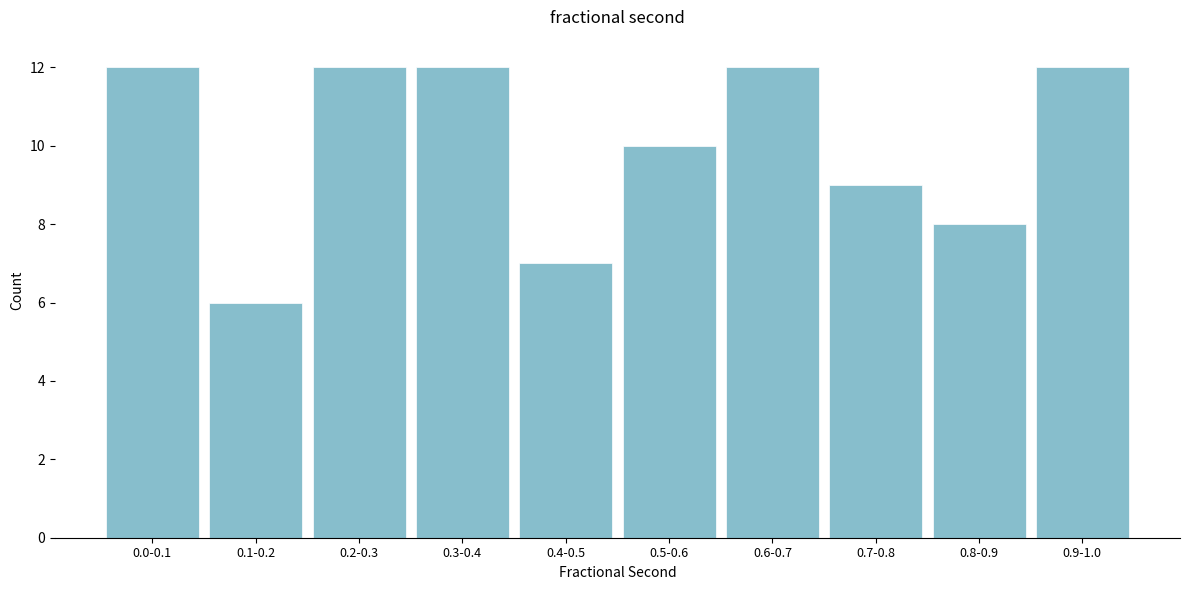

Reading right to left, list all the values displayed in this chart.

12	8	9	12	10	7	12	12	6	12